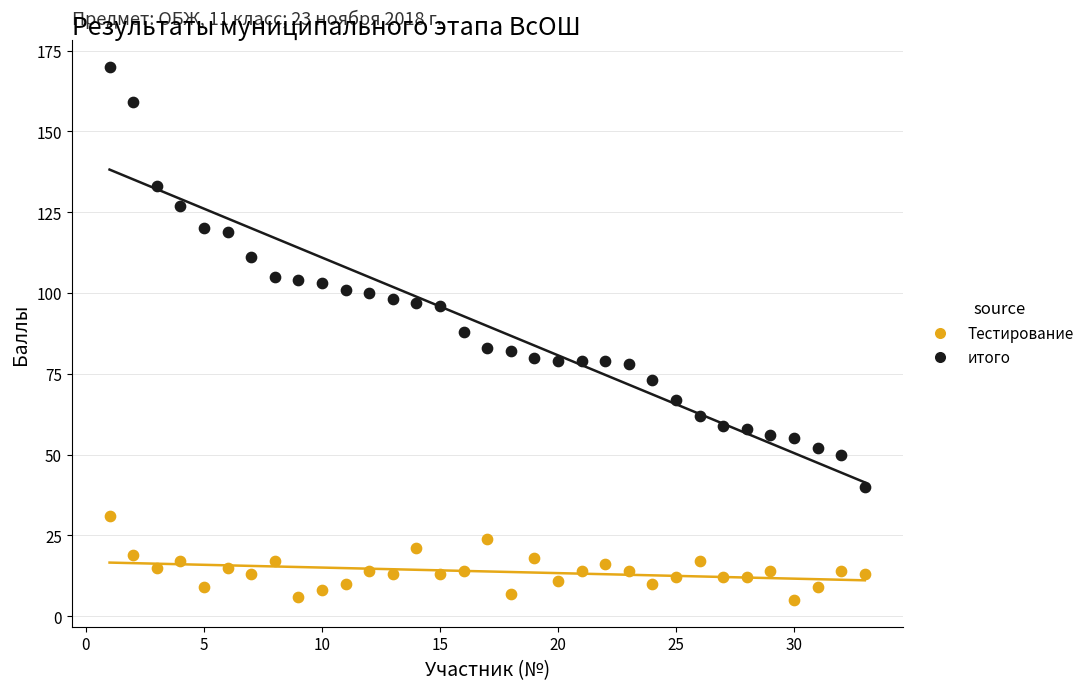

Which series reaches the minimum Y coordinate?

Тестирование